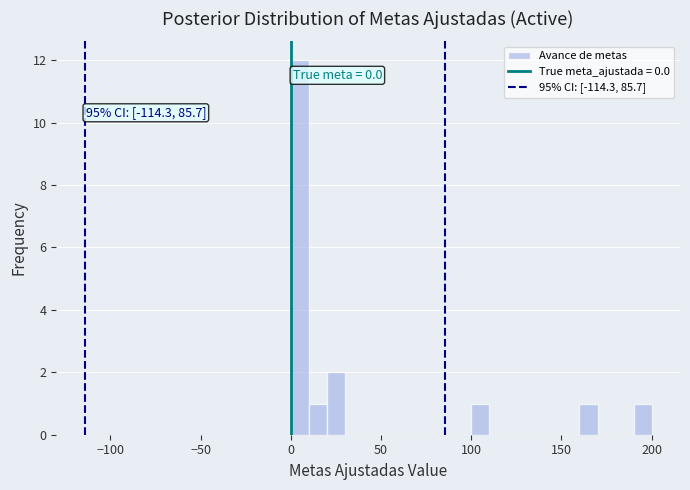

Around what value on the x-axis is the tallest bar? Give the approximate position of its centre, as read against the axis.

5